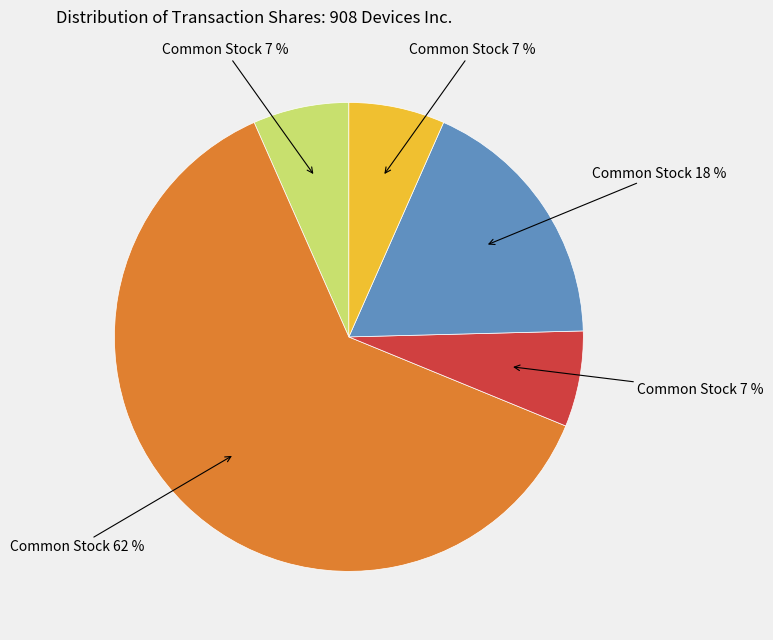

To the nearest percent, what is the average slice percentage?

20%